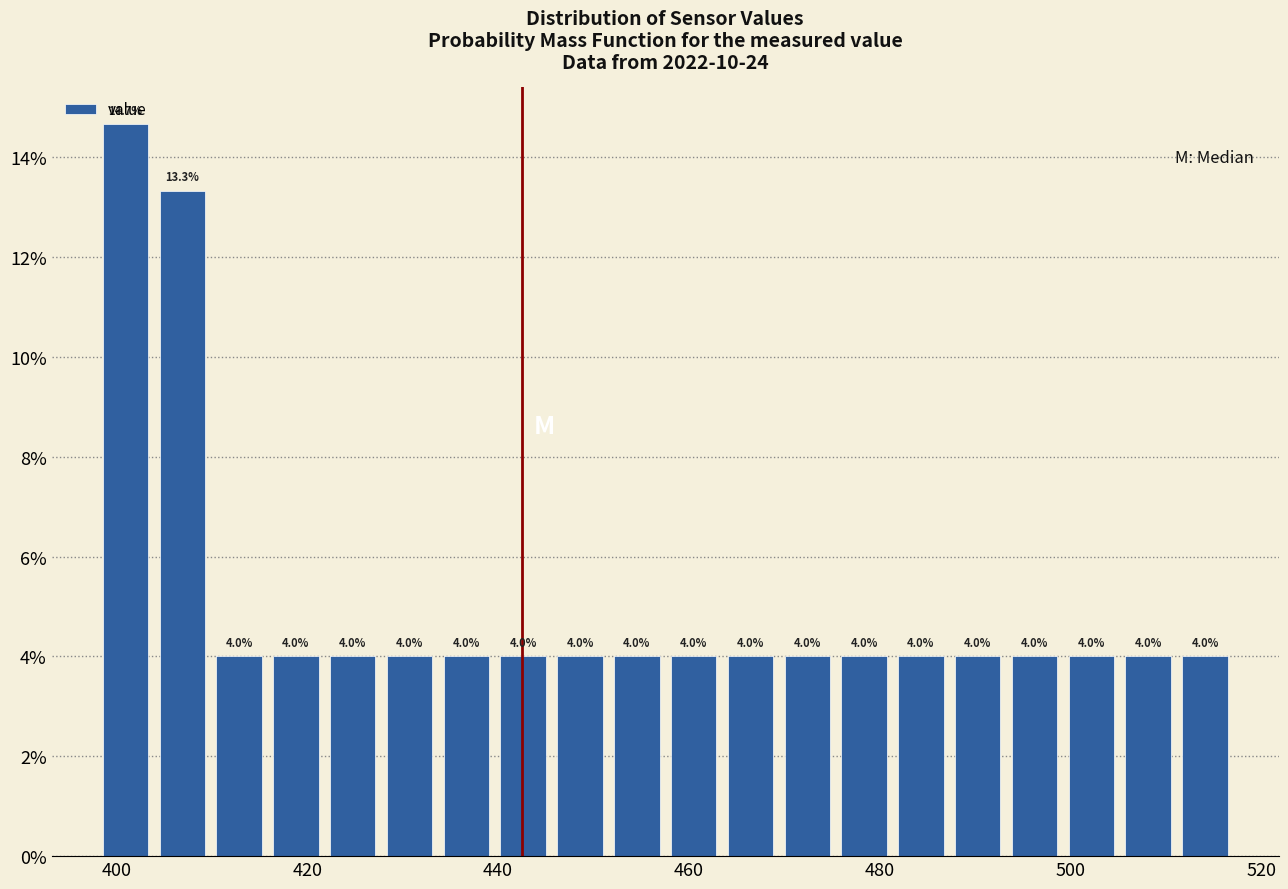

Read against the x-axis, roughly where is the centre of the tallest bar?

400